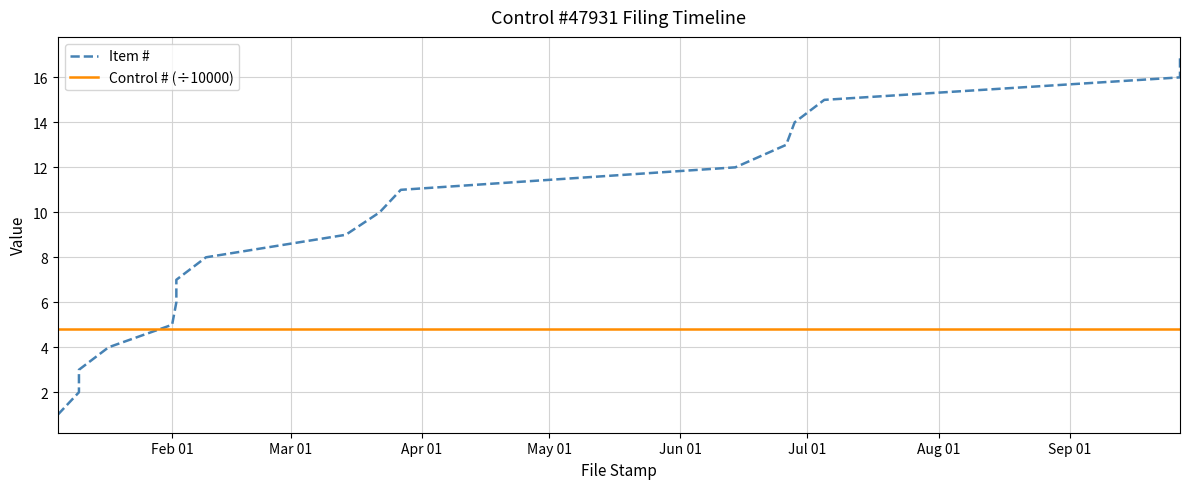

True or false: Control # (÷10000) and Item # cross at least once.

True